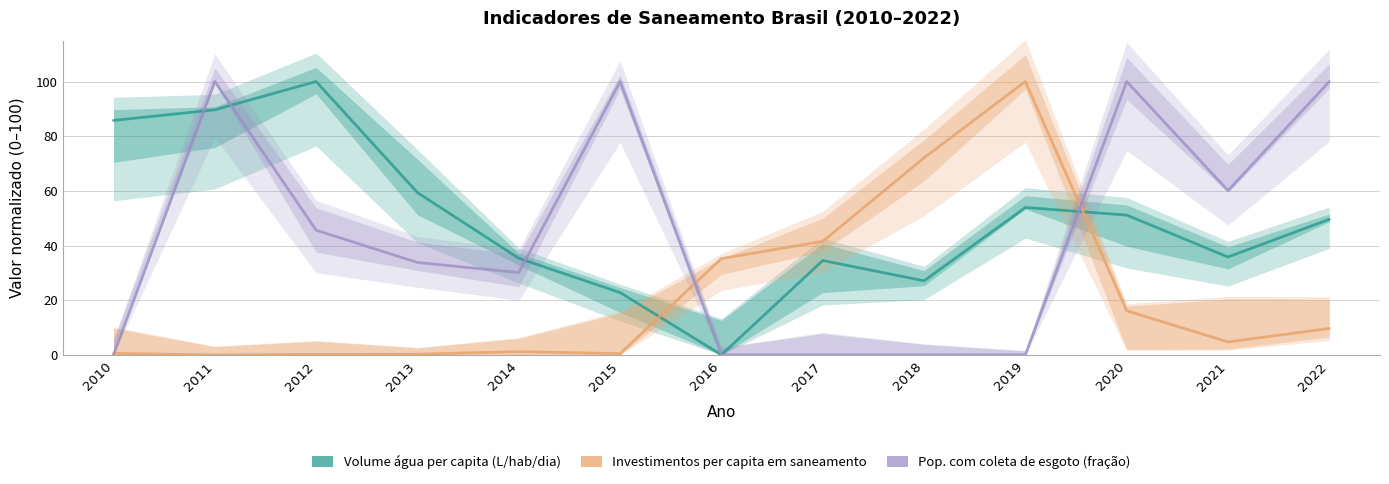

Reading left to right, what are all the values shown in this chart?

Volume de água consumida per capita (L/hab/dia): 2010=85.8	2011=89.7	2012=100.0	2013=59.4	2014=35.3	2015=22.8	2016=0.0	2017=34.5	2018=27.1	2019=53.9	2020=51.1	2021=35.8	2022=49.6
Investimentos per capita em saneamento: 2010=0.5	2011=0.0	2012=0.2	2013=0.2	2014=1.2	2015=0.5	2016=35.2	2017=41.5	2018=72.1	2019=100.0	2020=16.1	2021=4.7	2022=9.7
Parcela da população com coleta de esgoto: 2010=0.0	2011=100.0	2012=45.6	2013=33.8	2014=30.1	2015=100.0	2016=0.0	2017=0.0	2018=0.0	2019=0.0	2020=100.0	2021=60.1	2022=100.0